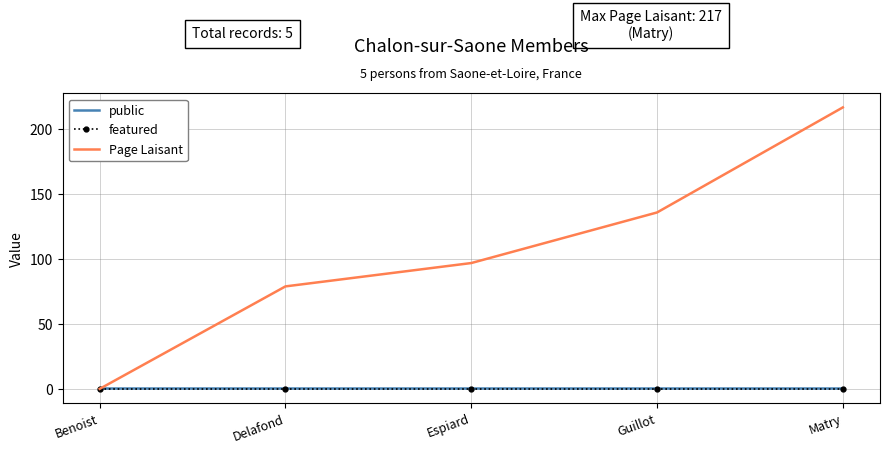

What is the total value across all series at Espiard?

98